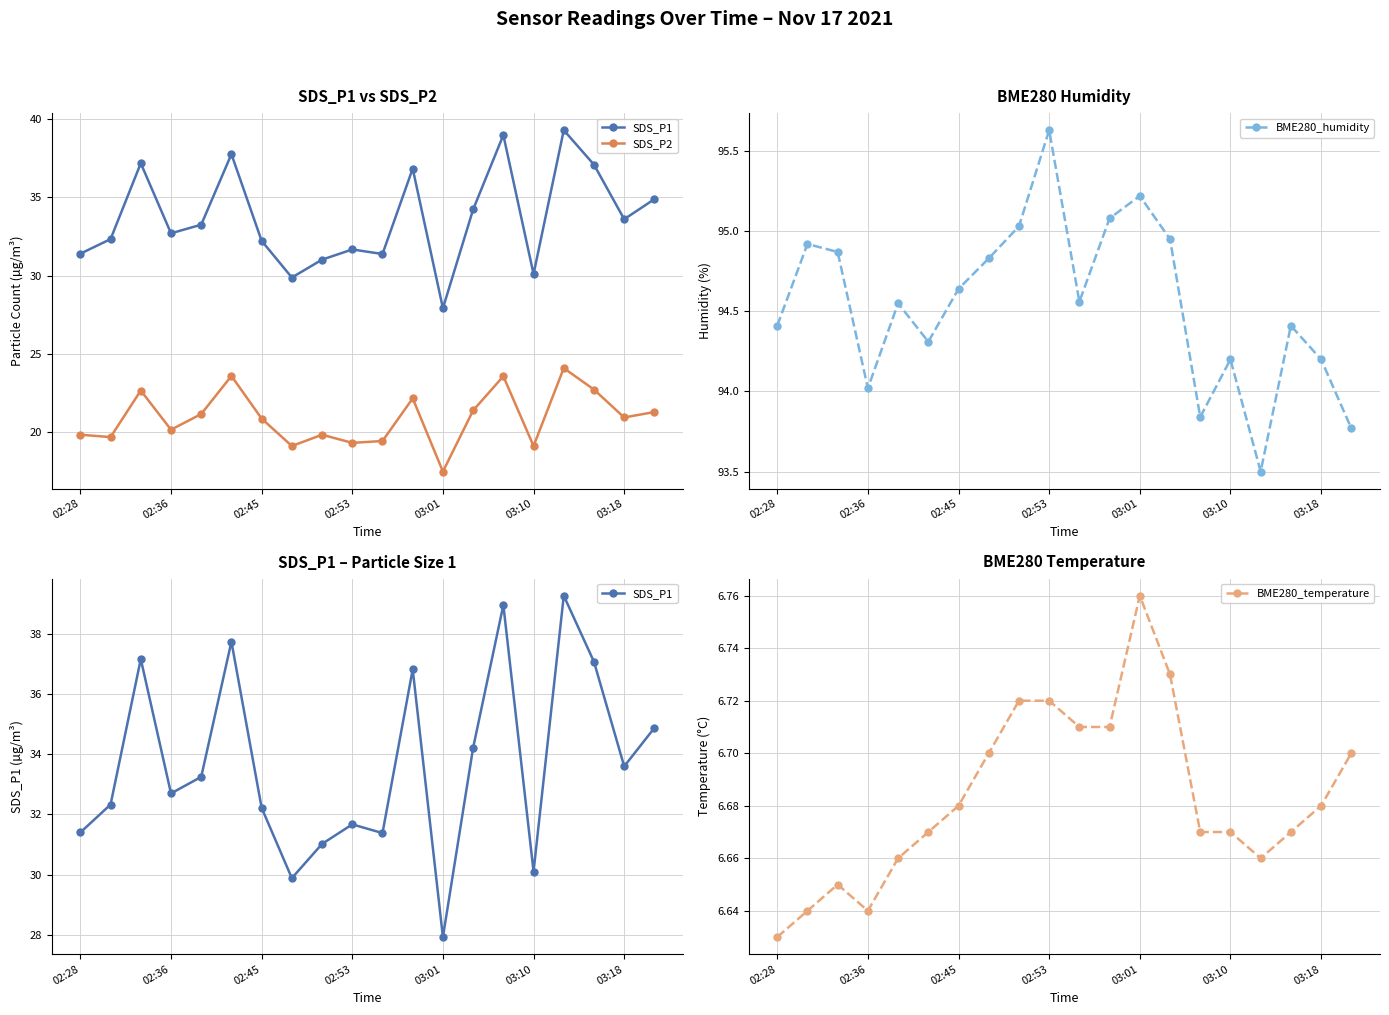

At which category is the sum across all series the highest?

16